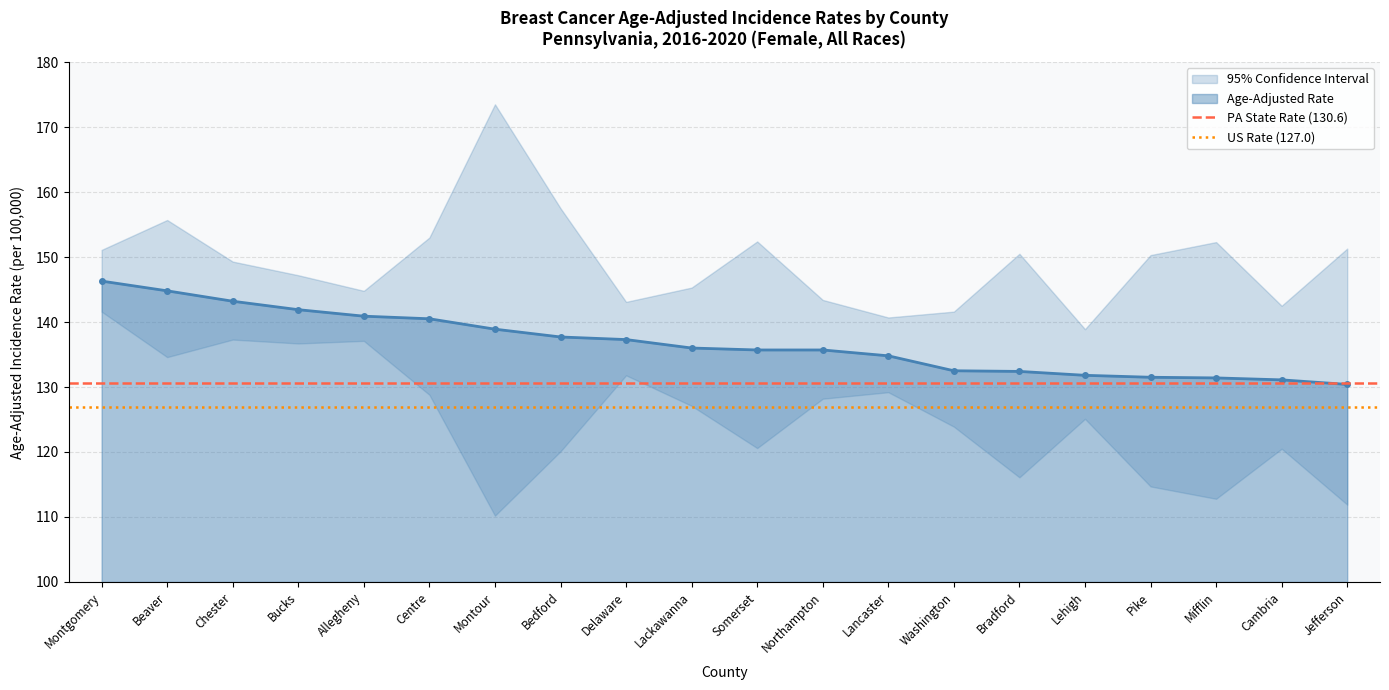

Where is US Rate (127.0) nearest to the value 127?

Montgomery